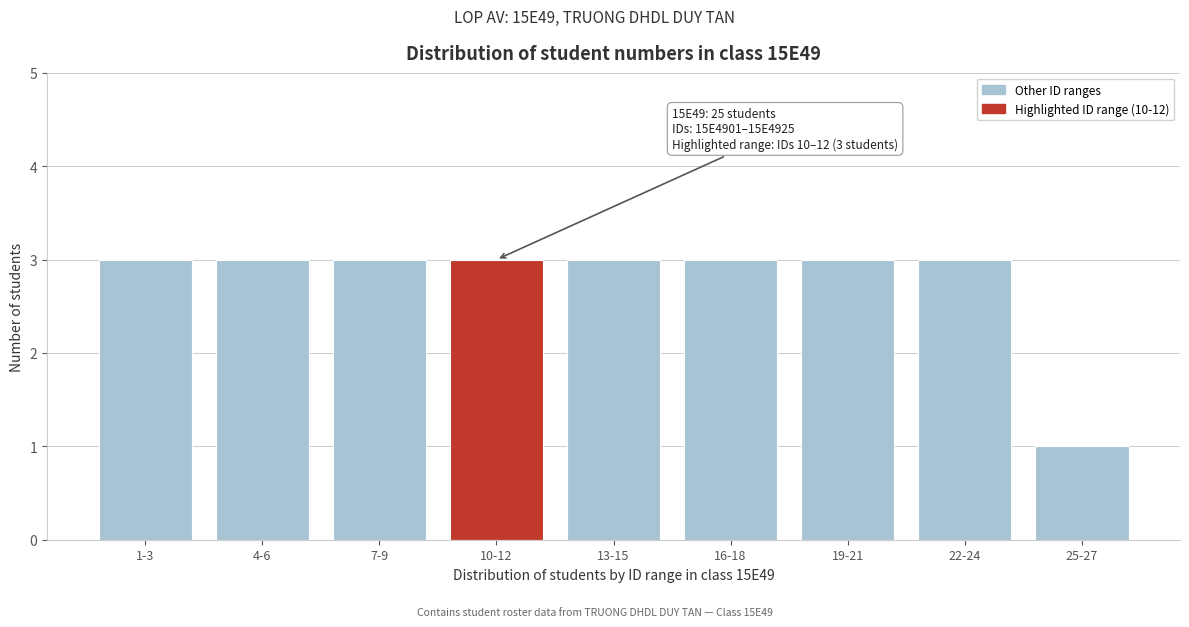

Reading right to left, extract all data points from this chart.

25-27=1	22-24=3	19-21=3	16-18=3	13-15=3	10-12=3	7-9=3	4-6=3	1-3=3